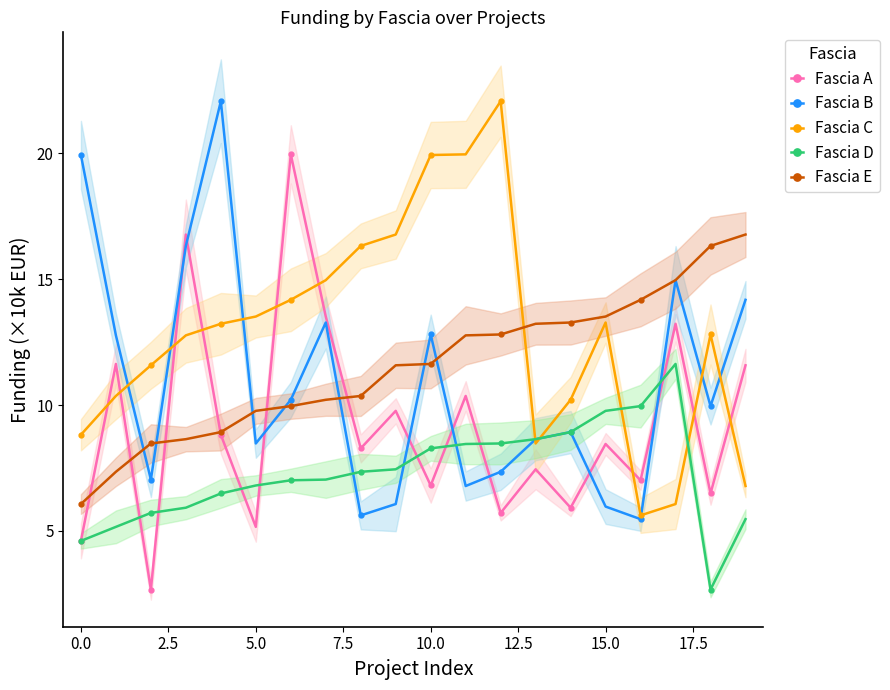

How many interior local valleys does the Fascia C series have?

2